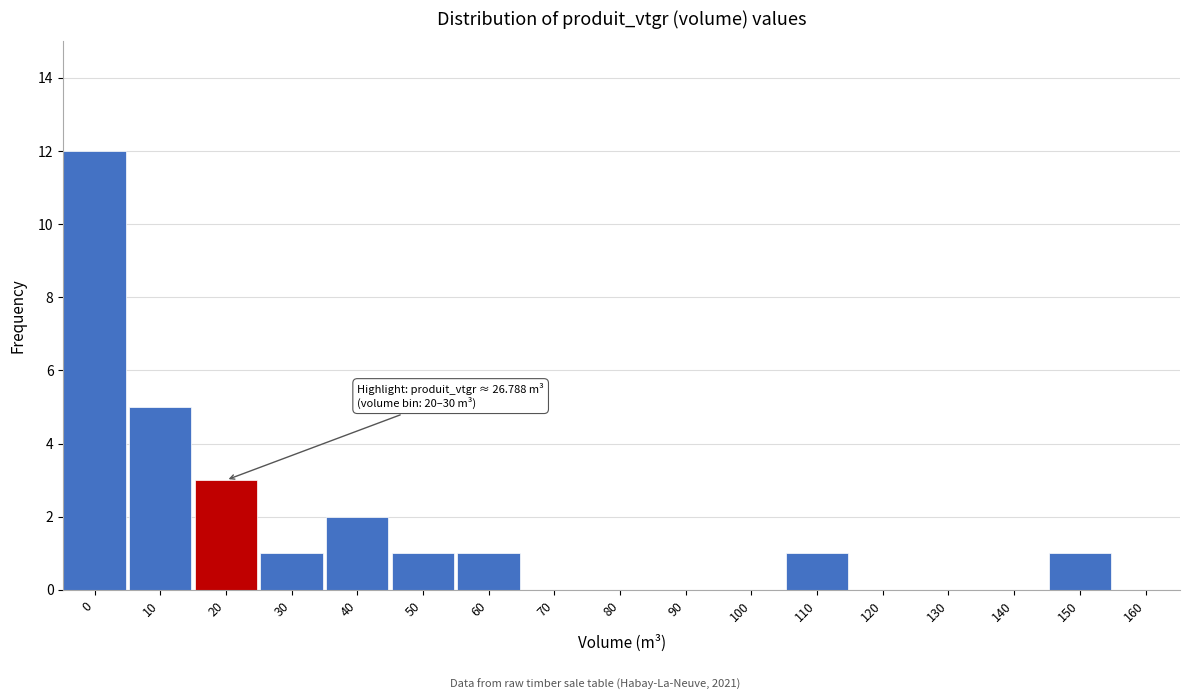

Reading left to right, extract all data points from this chart.

0=12	10=5	20=3	30=1	40=2	50=1	60=1	70=0	80=0	90=0	100=0	110=1	120=0	130=0	140=0	150=1	160=0